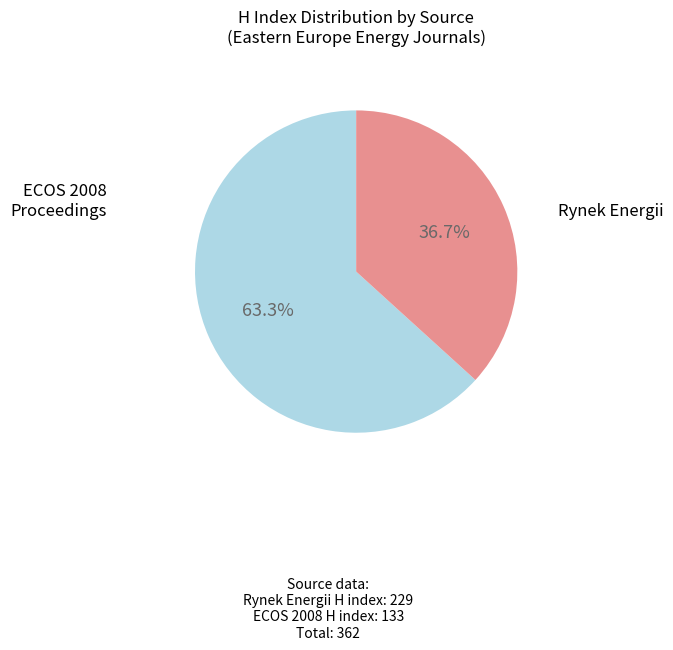

To the nearest percent, what is the average slice percentage?

50%